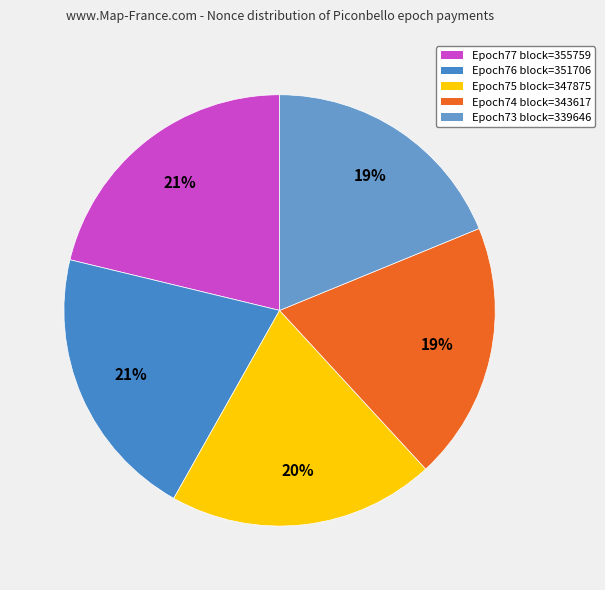

To the nearest percent, what is the average slice percentage?

20%